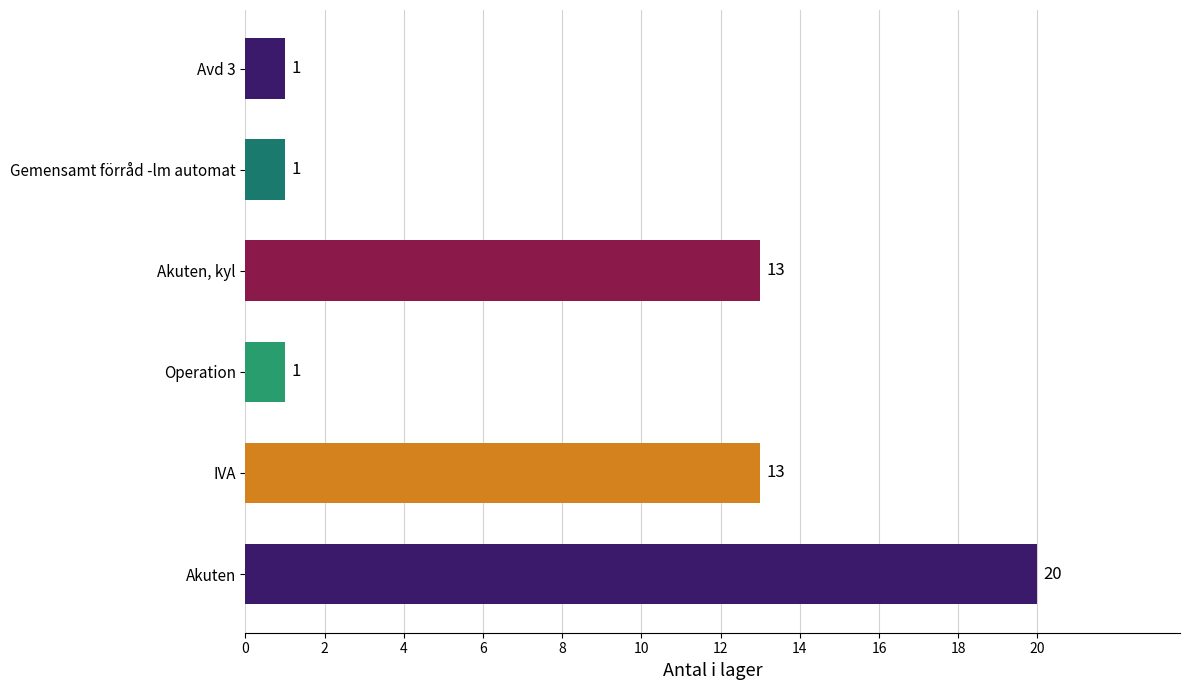

Count the values in the range 1 to 13.

5